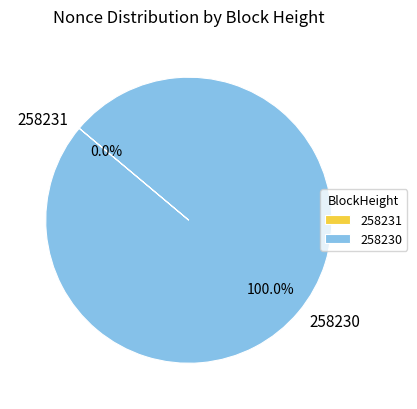

Count the number of slices in the pie.

2